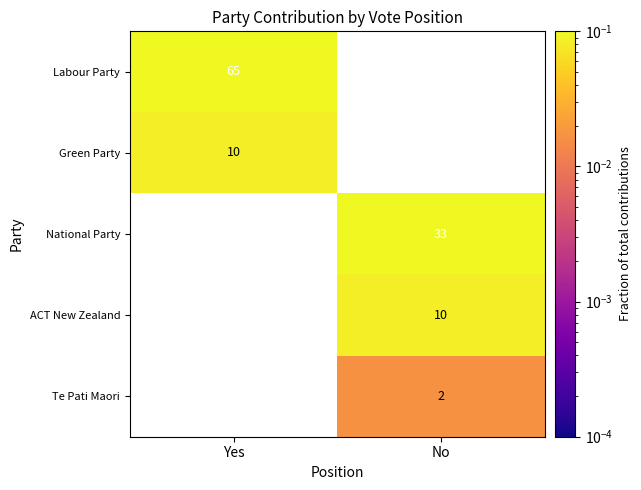

List the series in order of their peak value, lowest first.

Green Party, National Party, ACT New Zealand, Te Pati Maori, Labour Party